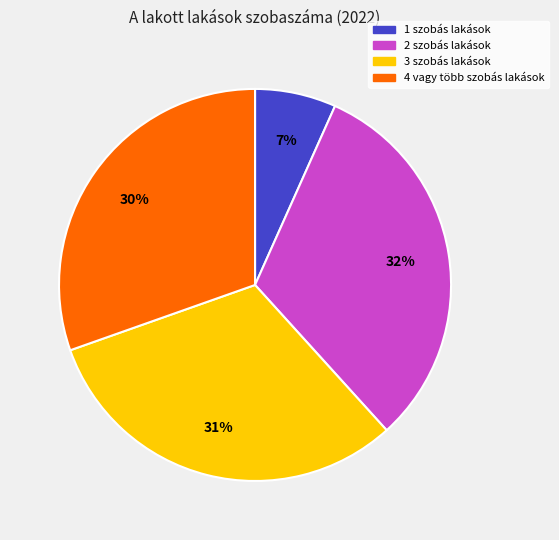

To the nearest percent, what is the average slice percentage?

25%